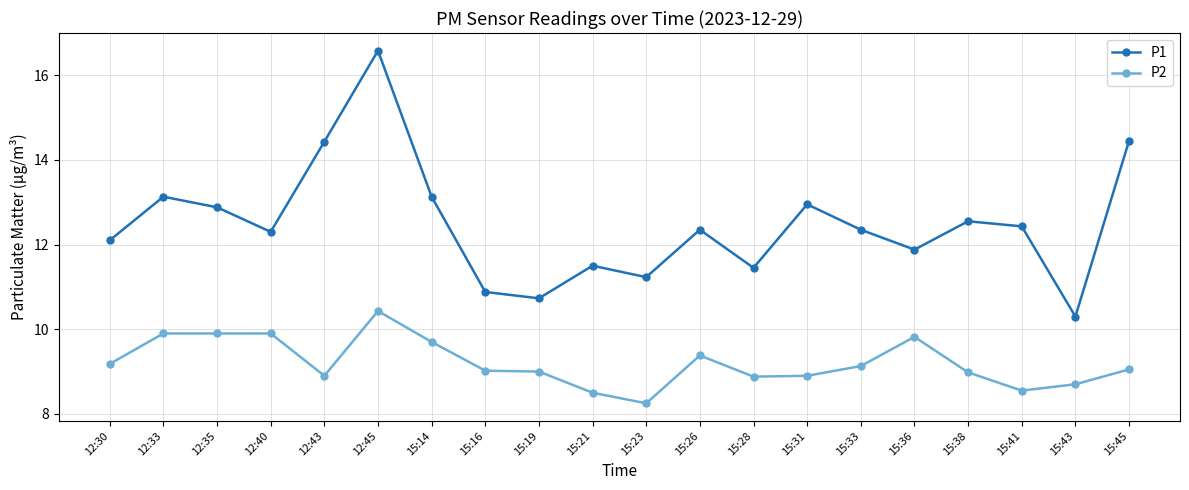

Which label corresponds to the largest value in the chart?

12:45